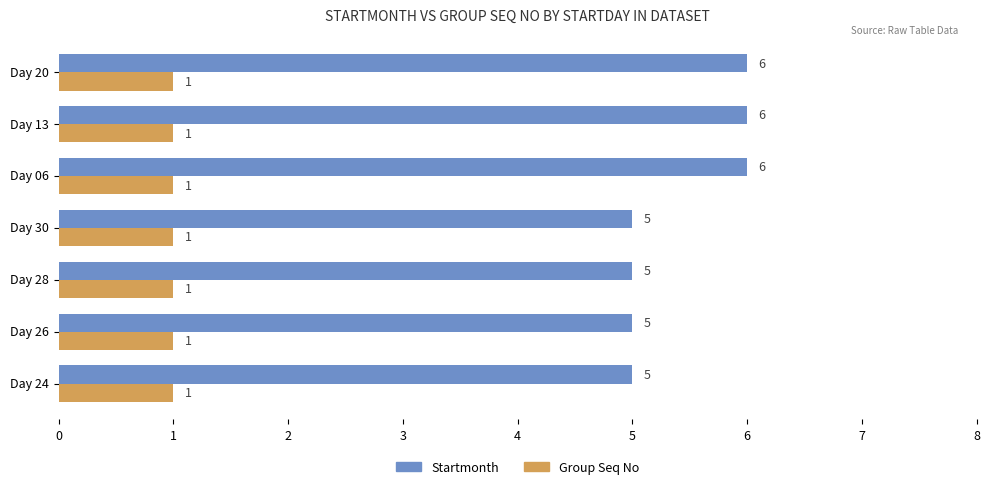

How many distinct data groups are displayed?

2